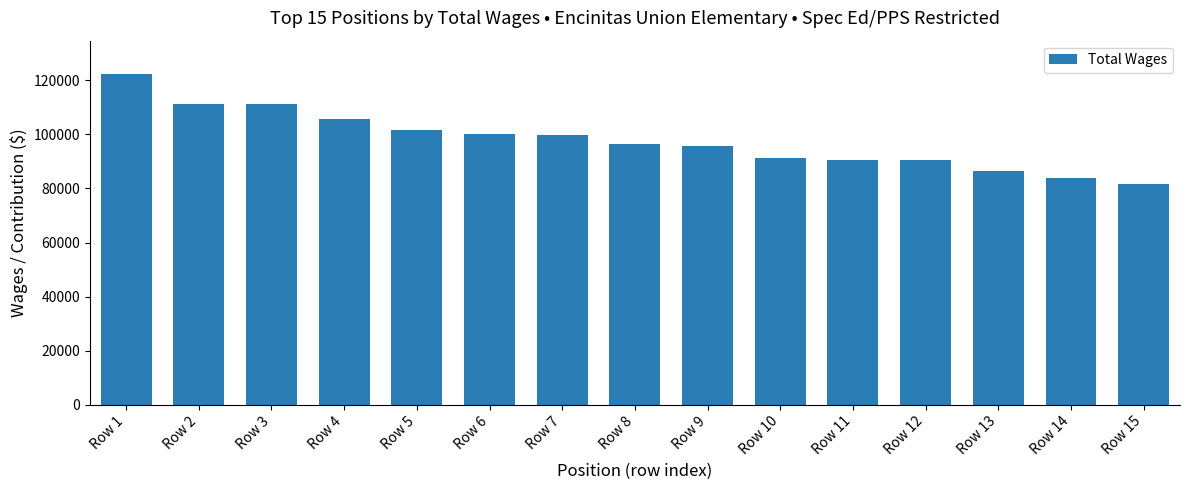

What is the maximum value shown in the chart?

122467